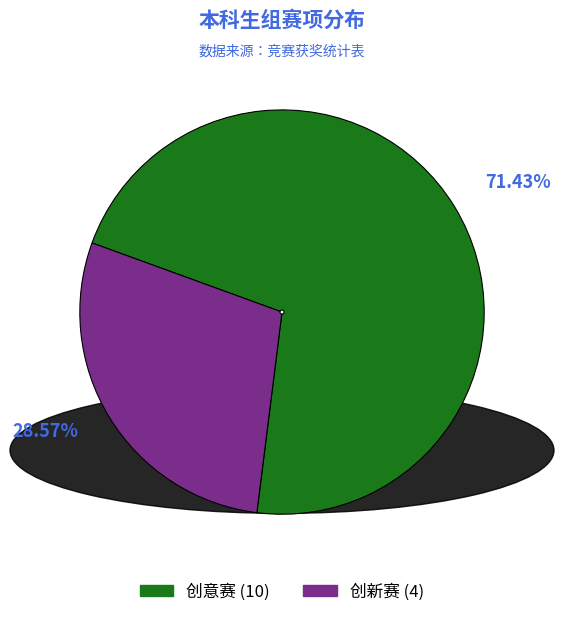

Approximately how many times larger is the value at 创新赛 compared to 创意赛?

0.4